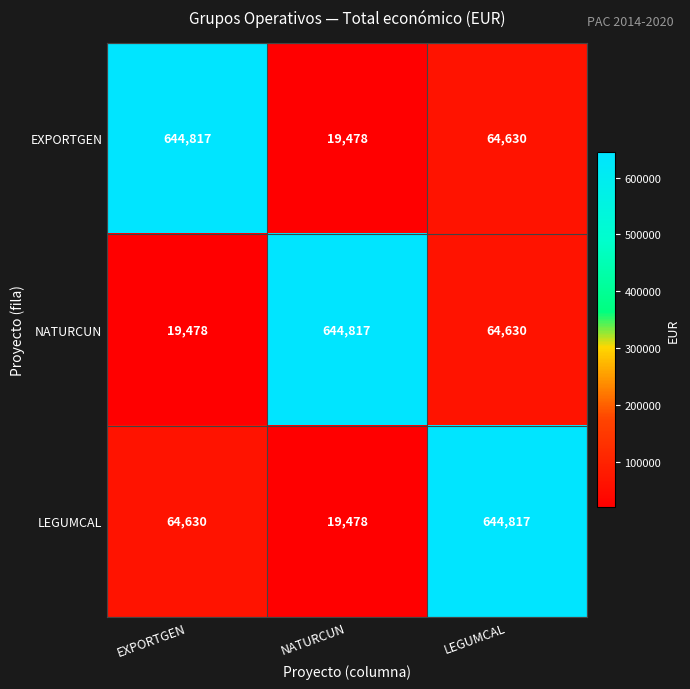

What is the sum of the EXPORTGEN values at EXPORTGEN and NATURCUN?

664295